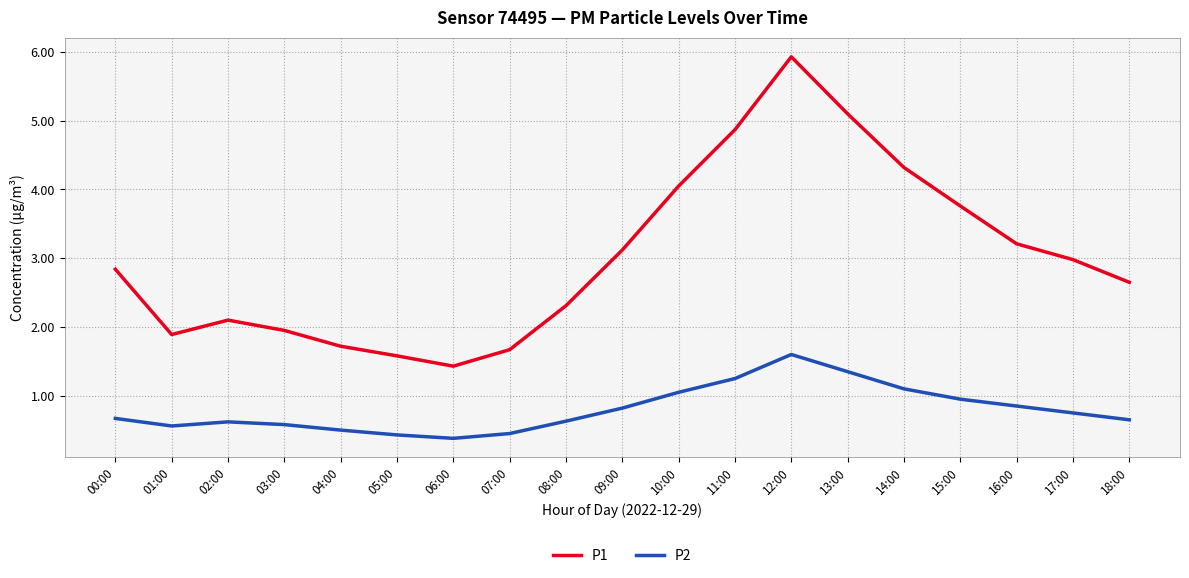

Does the chart display data point markers on the line(s)?

No